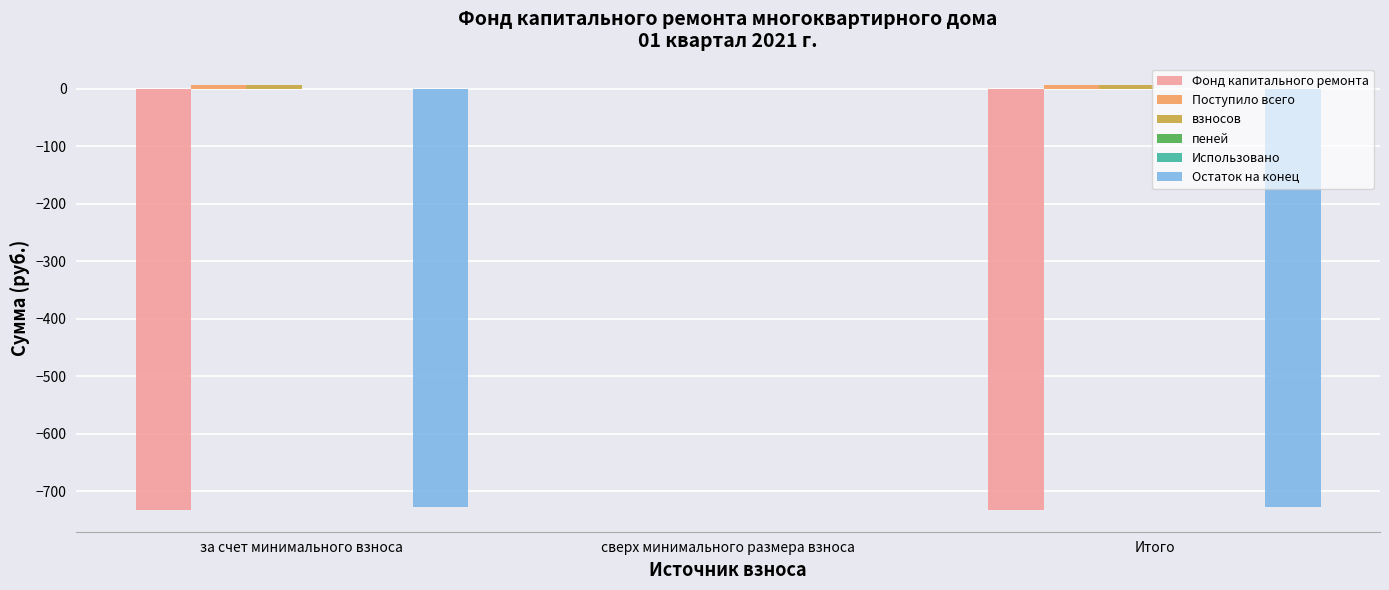

Which series has the largest total across all categories?

Поступило всего